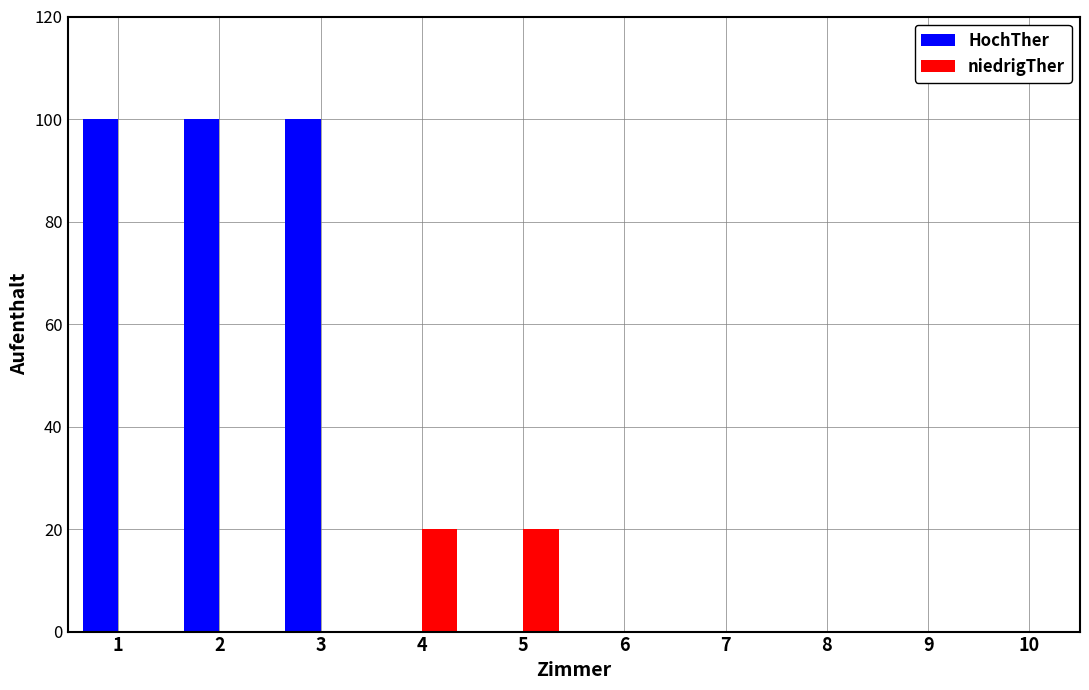

The HochTher series shows 56 at 2. True or false?

False